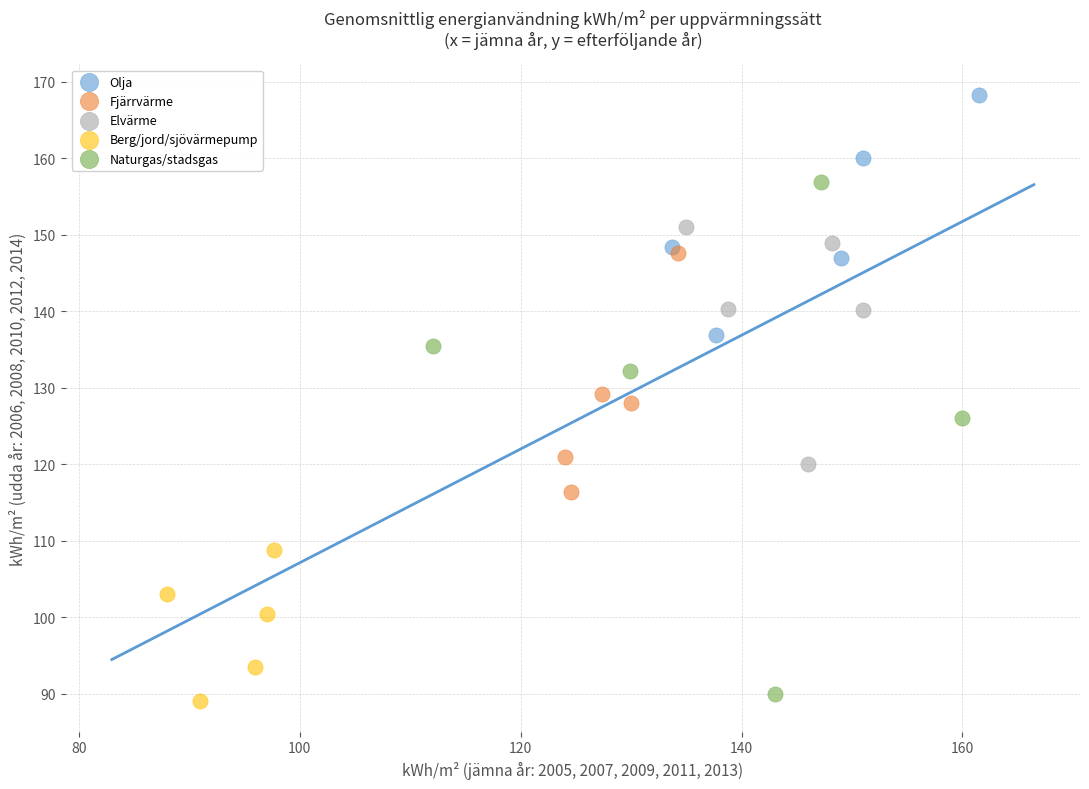

Which series contains the highest Y value?

Olja